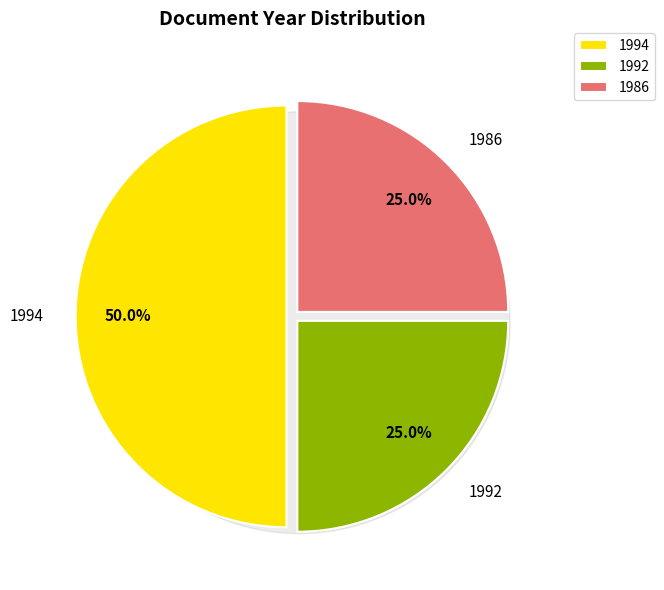

Does any single category account for the majority?

No